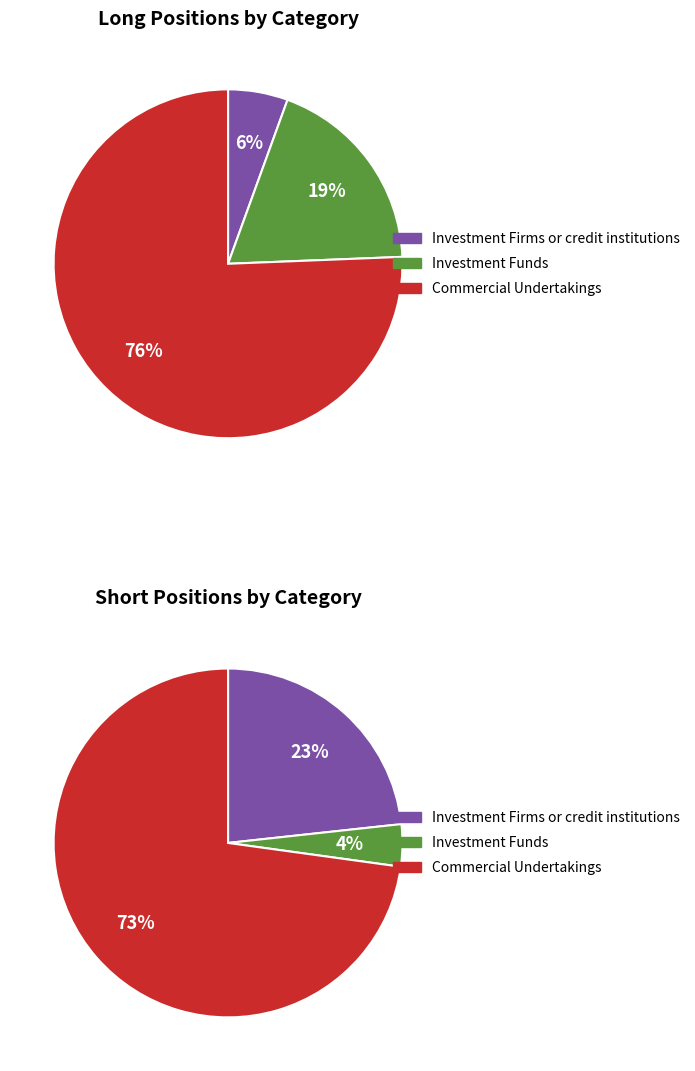

Which category has the biggest portion of the pie?

Commercial Undertakings